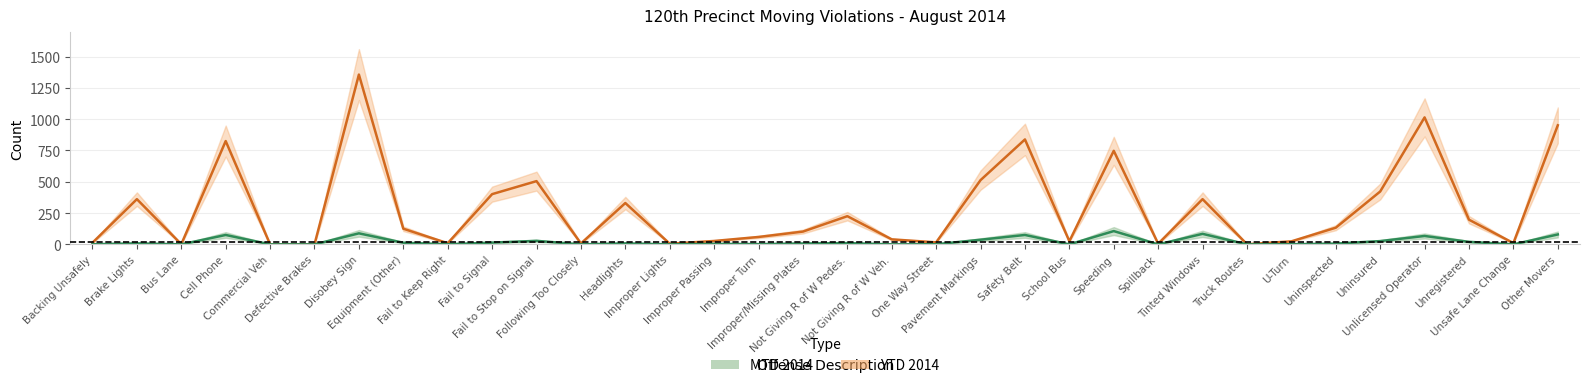

What is the sum of all MTD 2014 values?

761